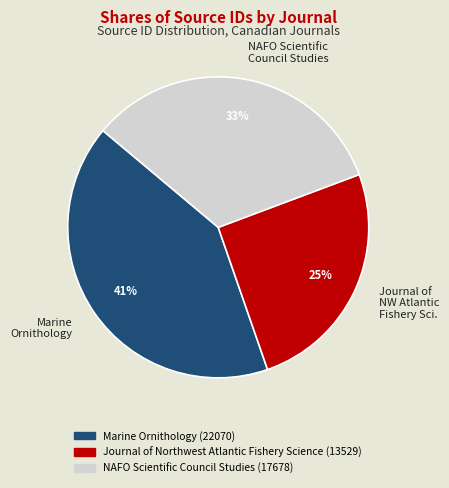

Is there a majority slice in this chart?

No